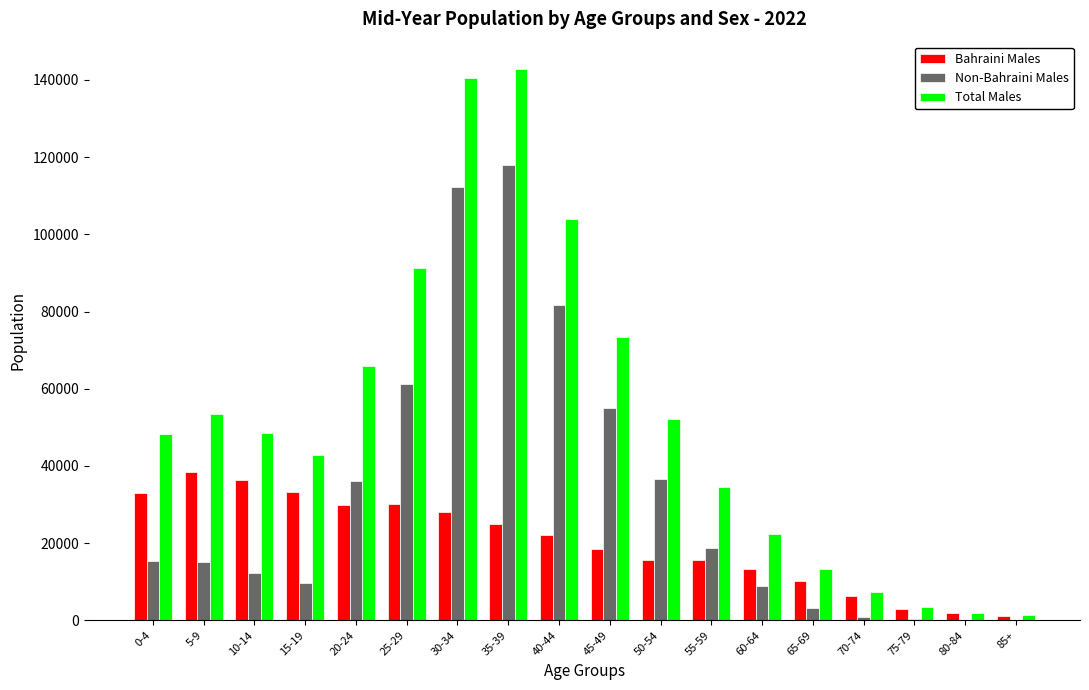

Which series has the widest spread of values?

Total Males